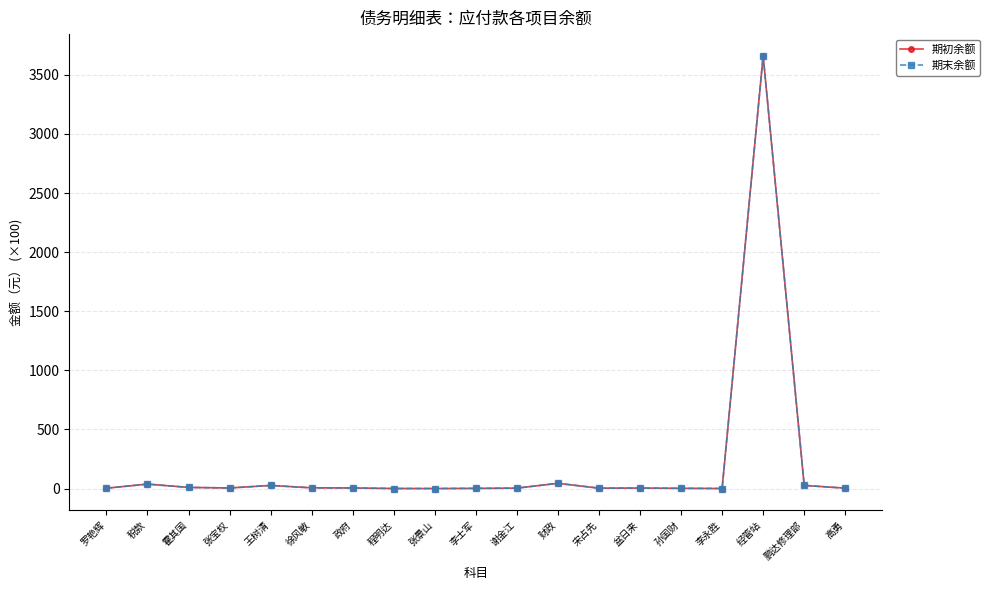

True or false: 期初余额 has more than 0 points higher than both neighbors.

True